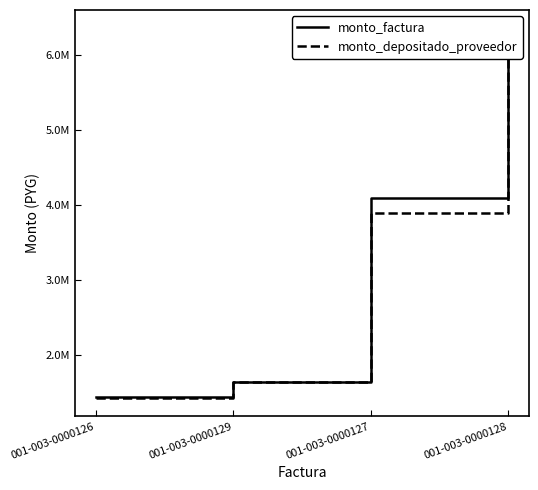

Does the chart have visible grid lines?

No